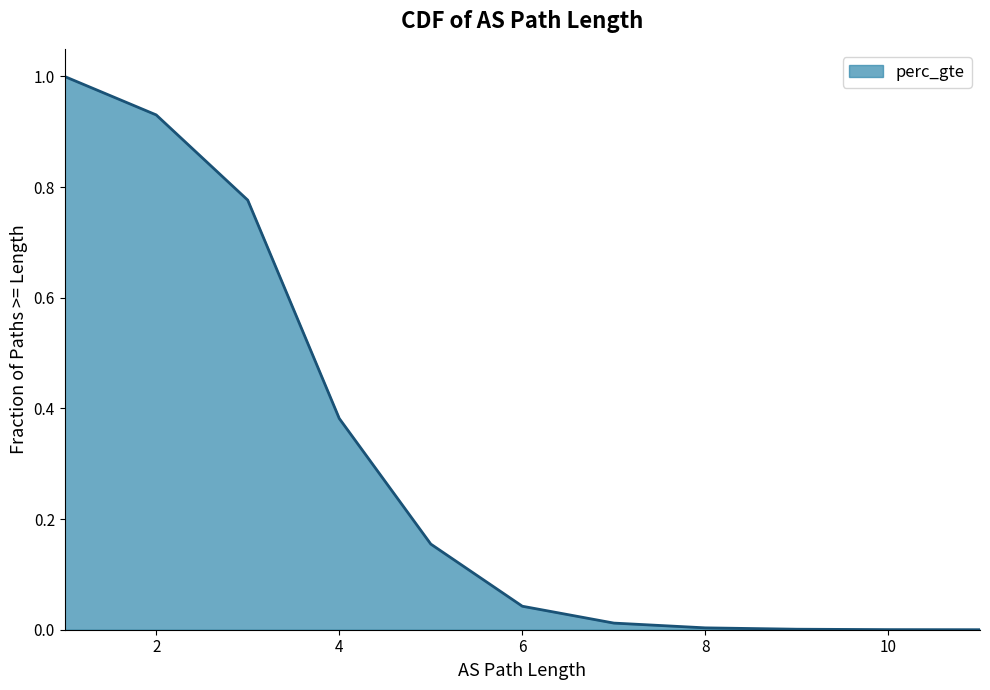

The value at 5 is 0.2. True or false?

True